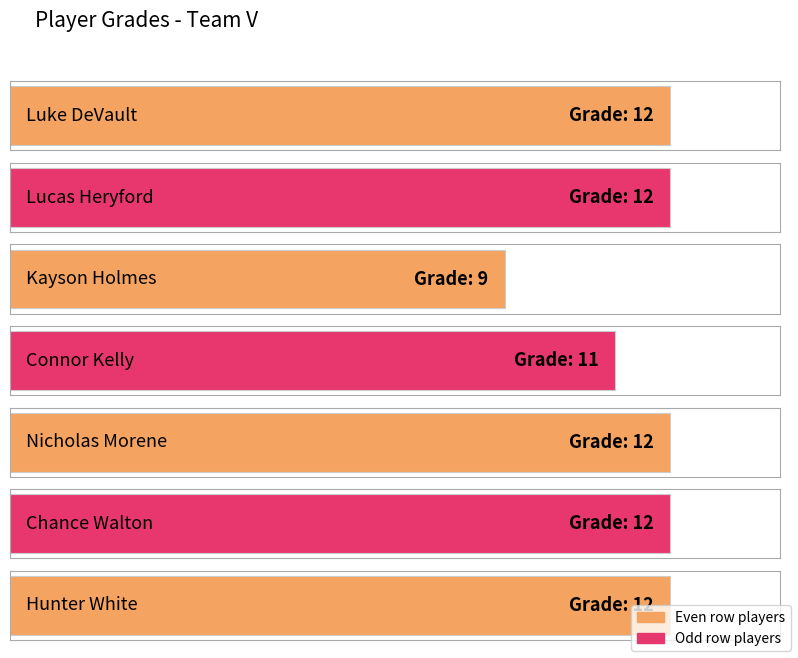

How many bars are there in total?

7